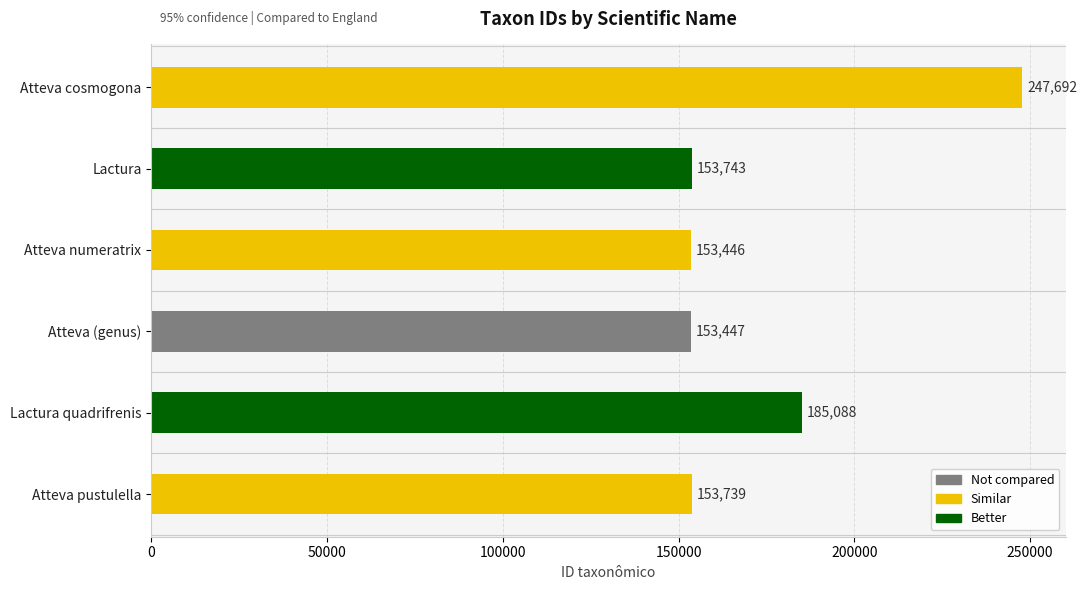

What is the maximum value shown in the chart?

247692